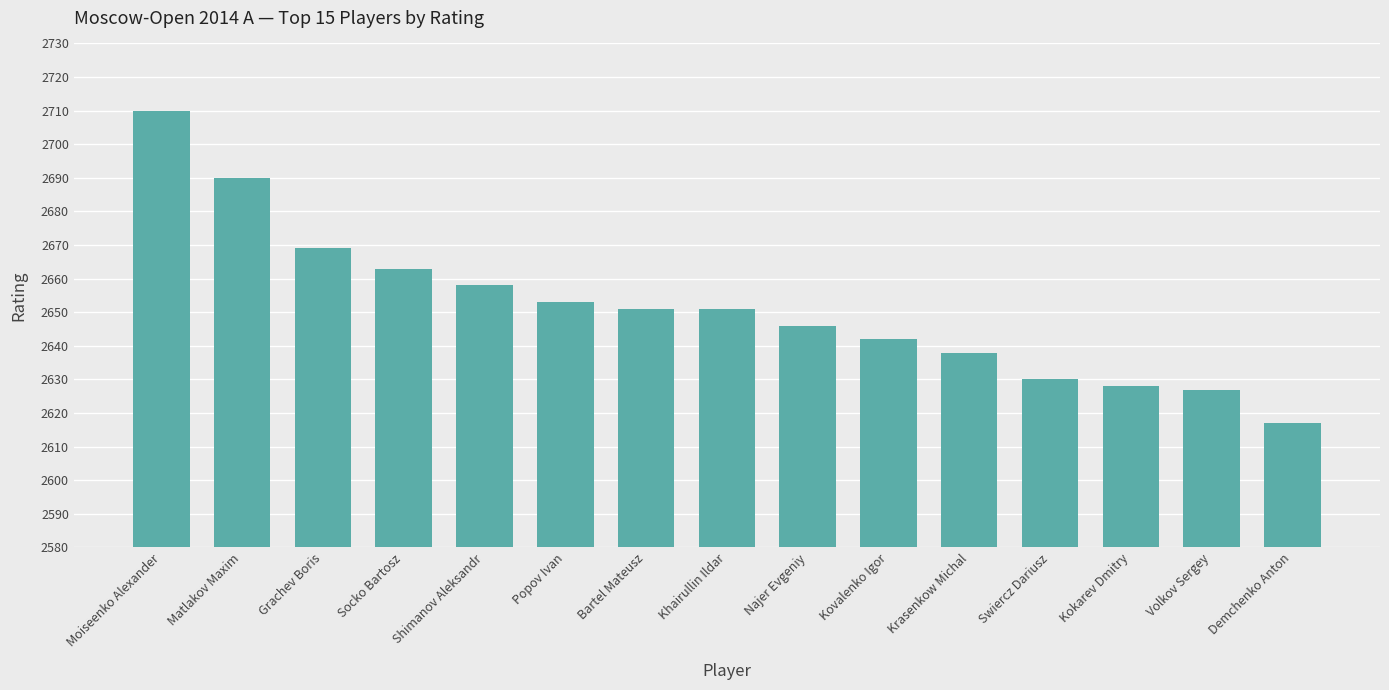

What is the sum of all values?

39773